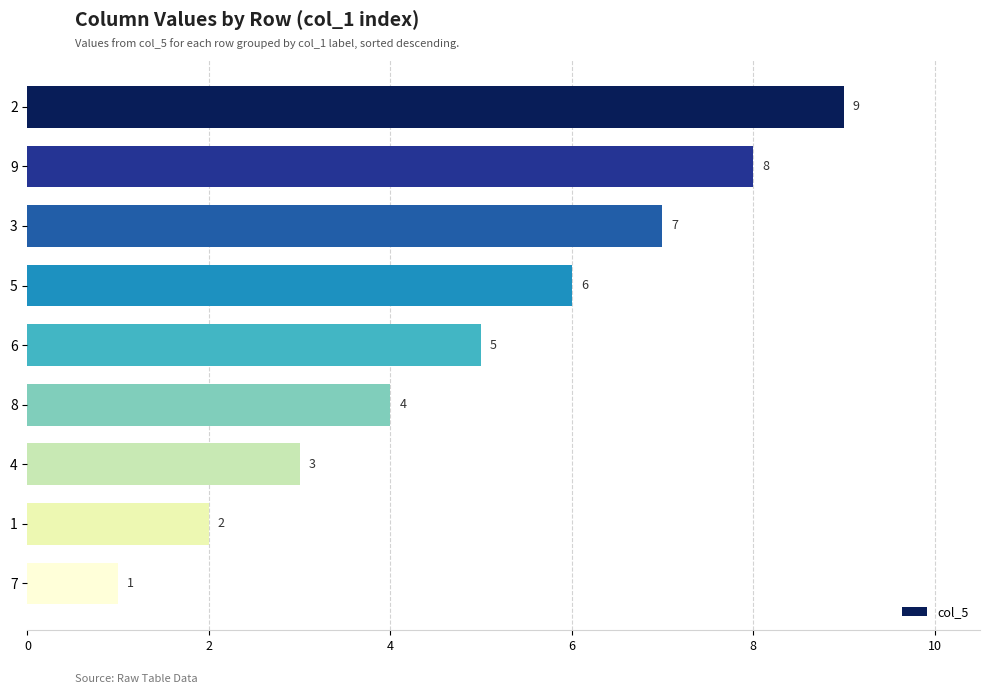

What is the minimum value shown in the chart?

1